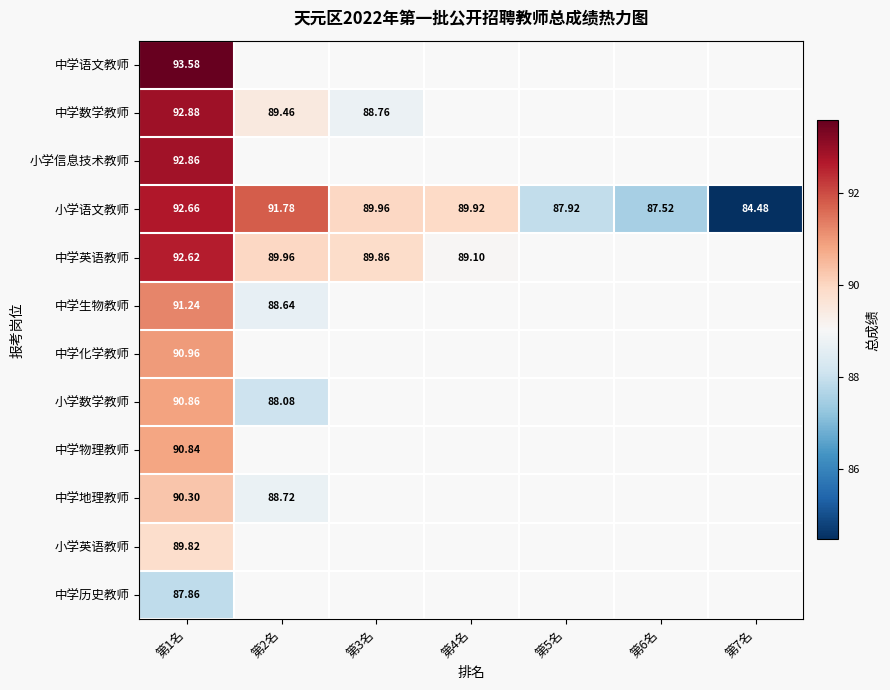

What is the minimum value for 小学信息技术教师?

92.9